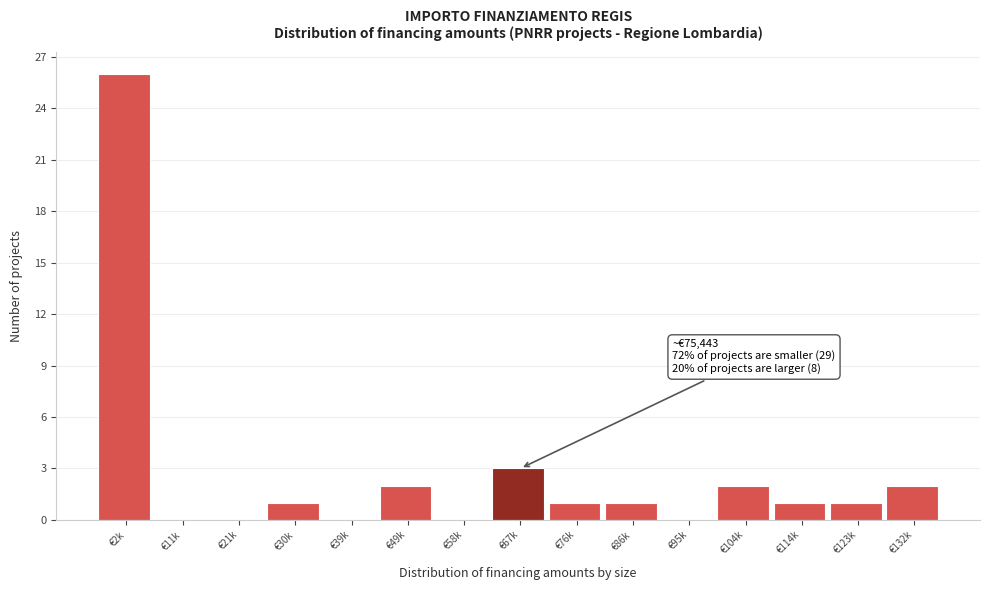

Reading left to right, transcribe all the data shown in this chart.

€2k=26	€11k=0	€21k=0	€30k=1	€39k=0	€49k=2	€58k=0	€67k=3	€76k=1	€86k=1	€95k=0	€104k=2	€114k=1	€123k=1	€132k=2